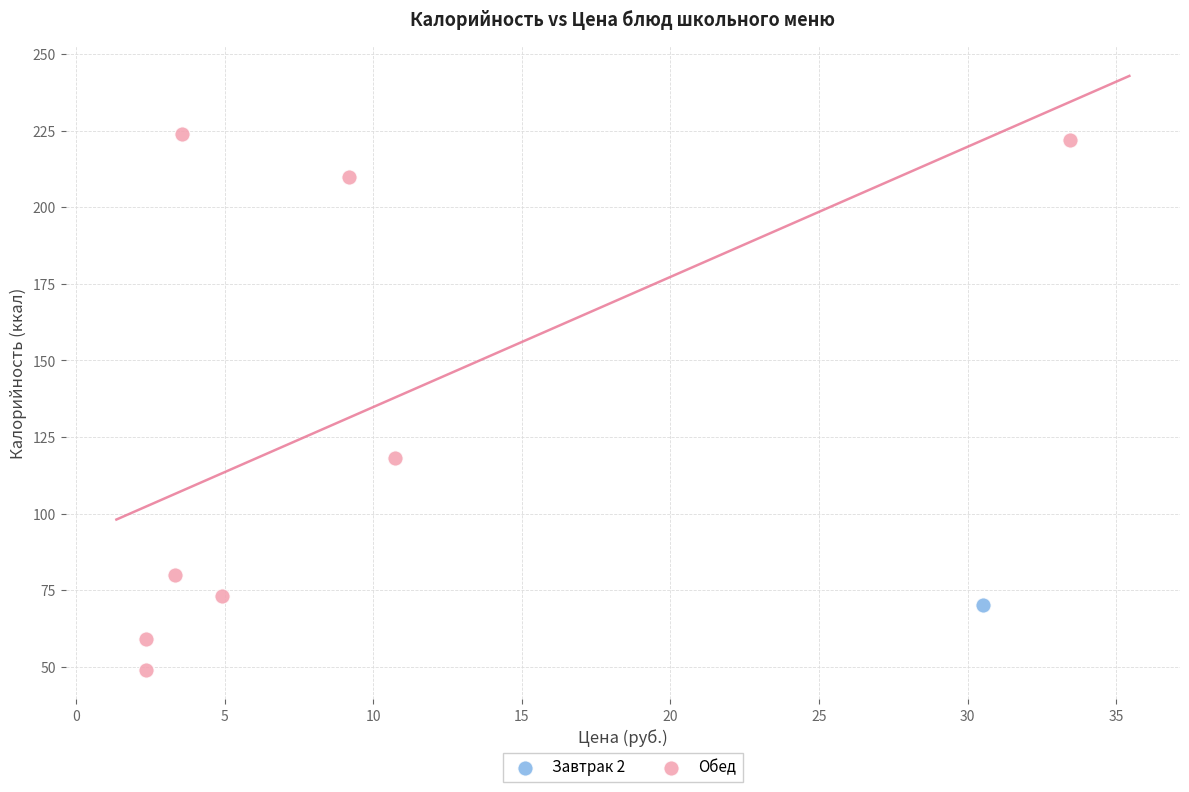

What are all the series names shown in the legend?

Завтрак 2, Обед